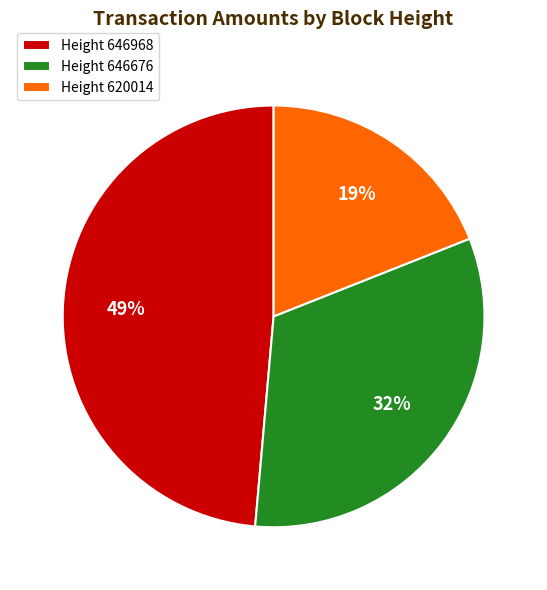

Between Height 620014 and Height 646676, which is larger?

Height 646676